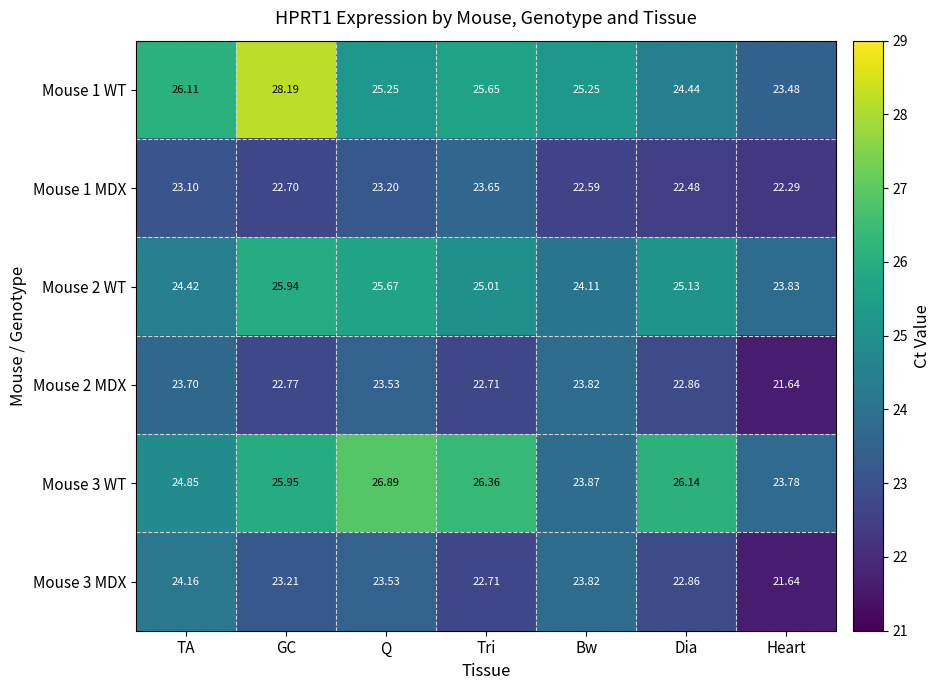

At which category is the sum across all series the highest?

GC